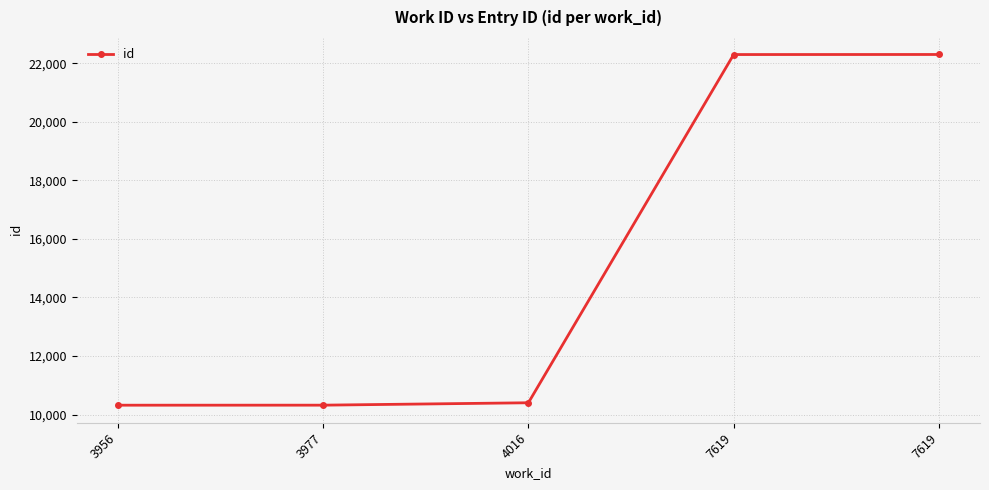

True or false: the data has more than 0 interior local peaks.

False